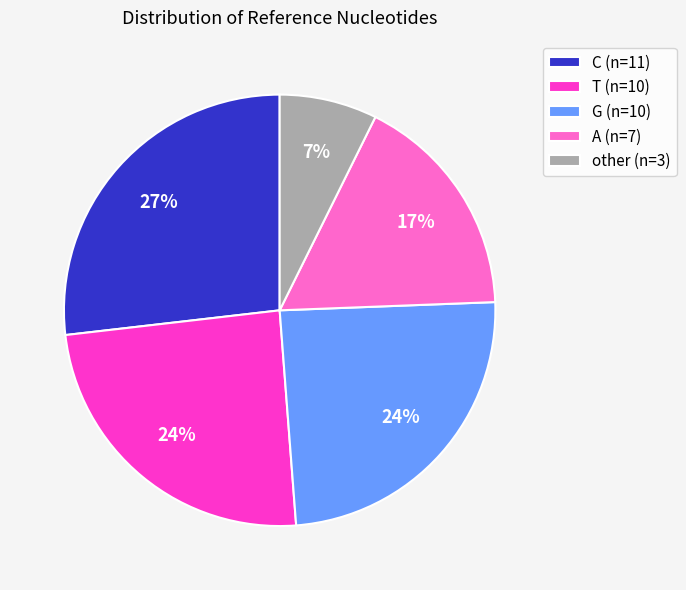

What is the largest slice in the pie chart?

C